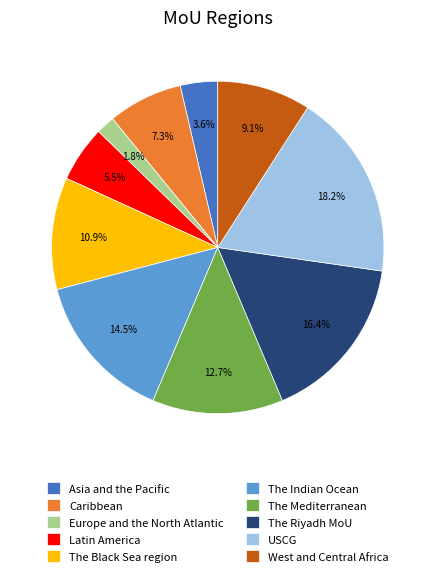

Is it true that The Black Sea region is 11% of the pie?

True